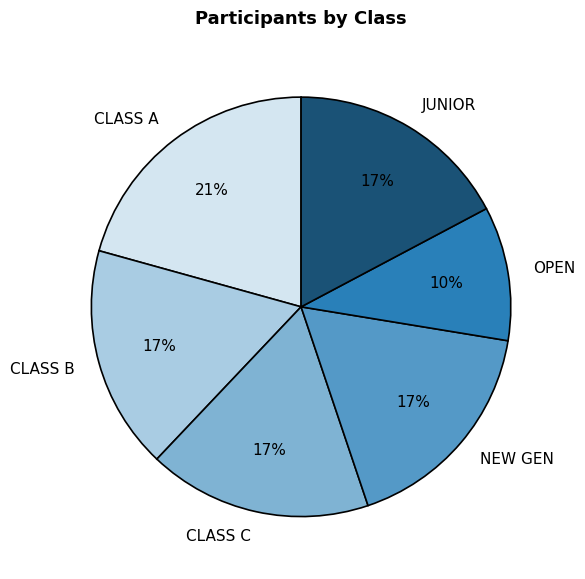

Is it true that NEW GEN is 17% of the pie?

True